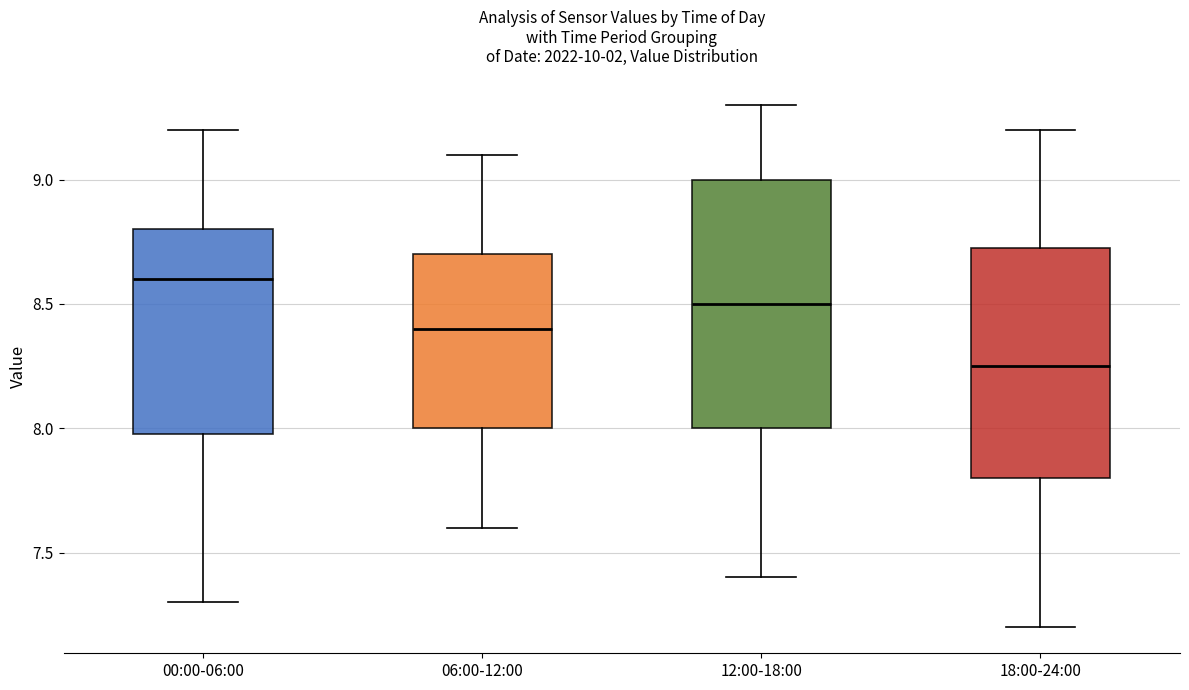

Comparing the boxes themselves (not the whiskers), which one is the tallest?

12:00-18:00